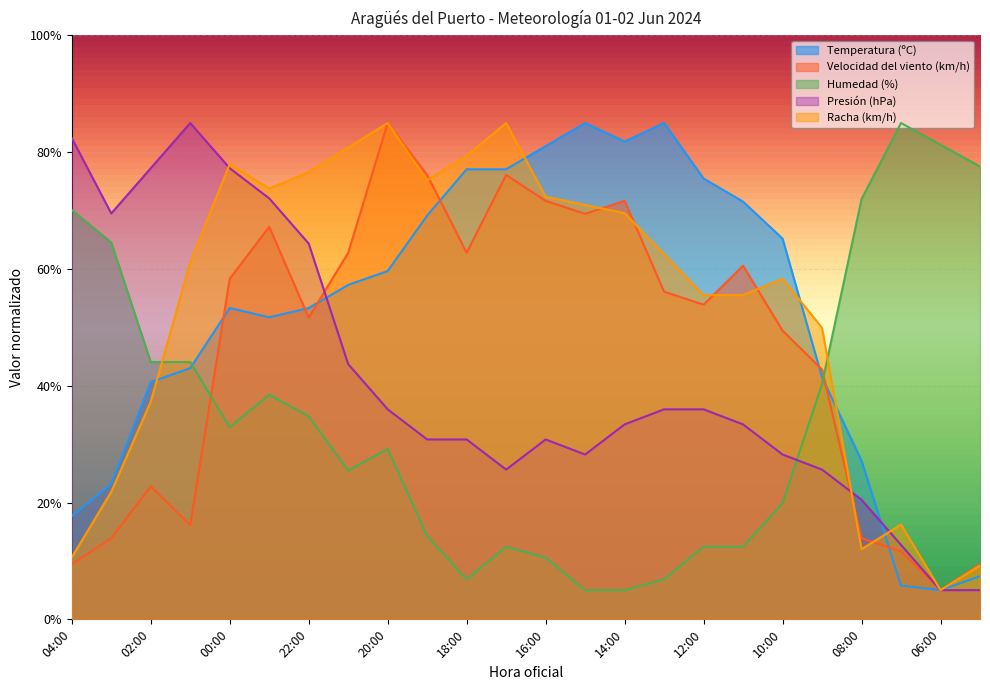

Which series has the largest range (max minus min)?

Temperatura (ºC)